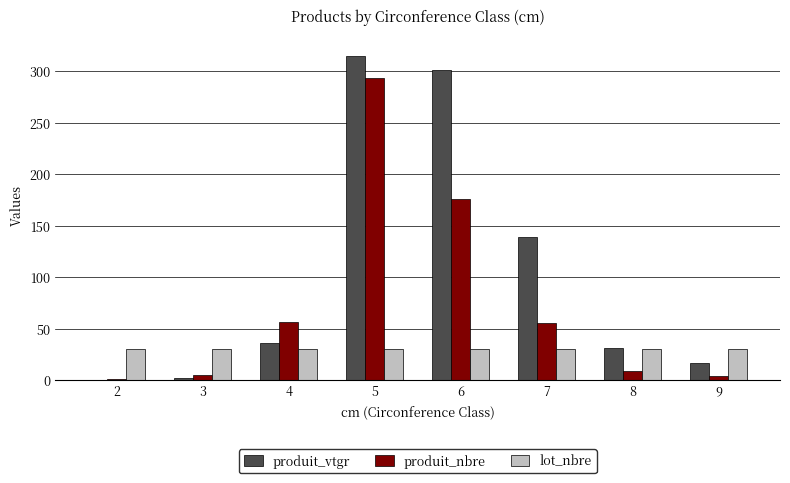

How many distinct data groups are displayed?

3